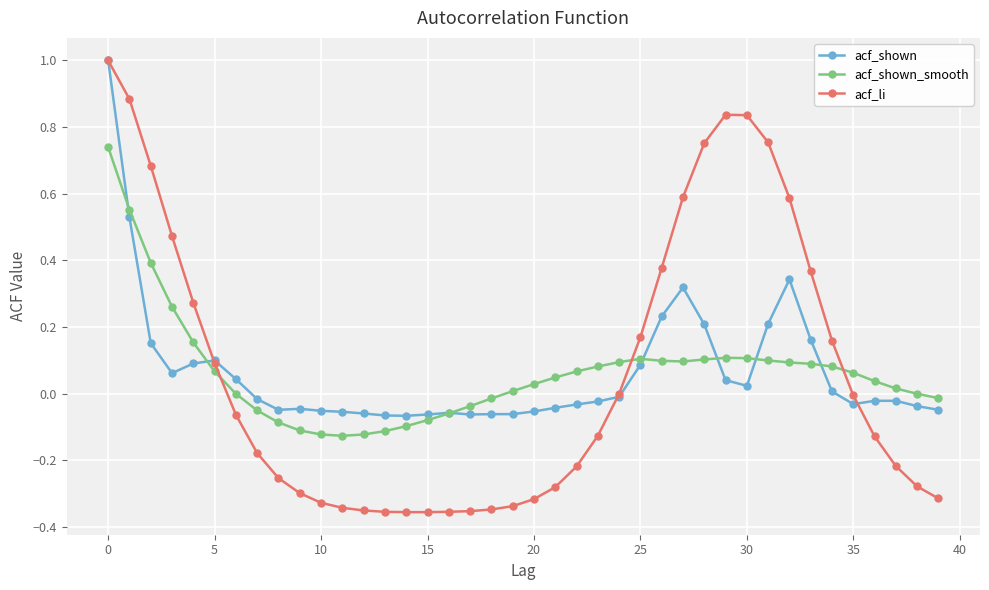

Which series has the largest range (max minus min)?

acf_li